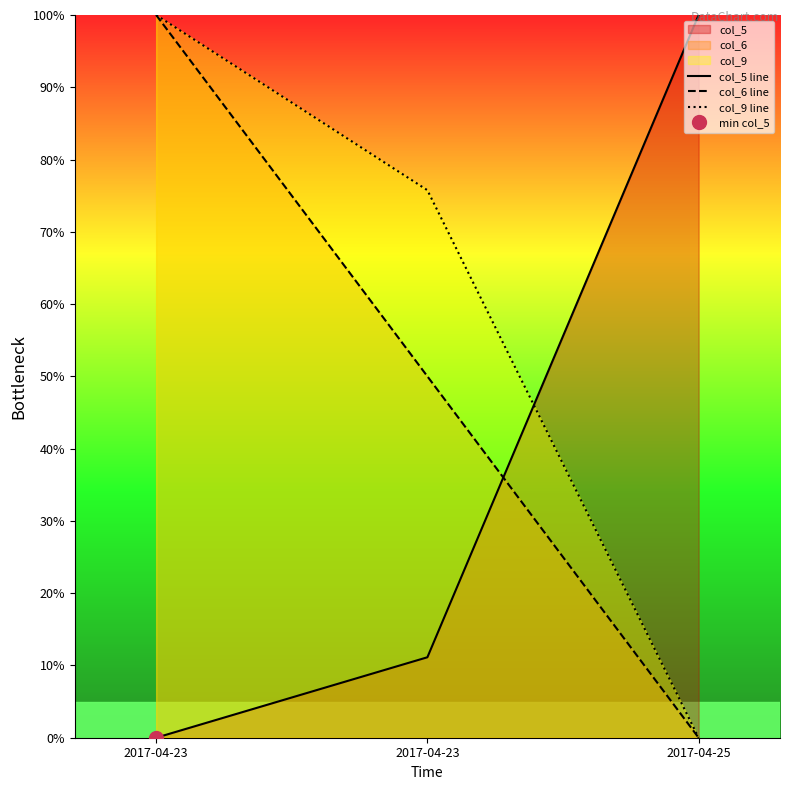

At how many categories does at least one series exceed 6?

3